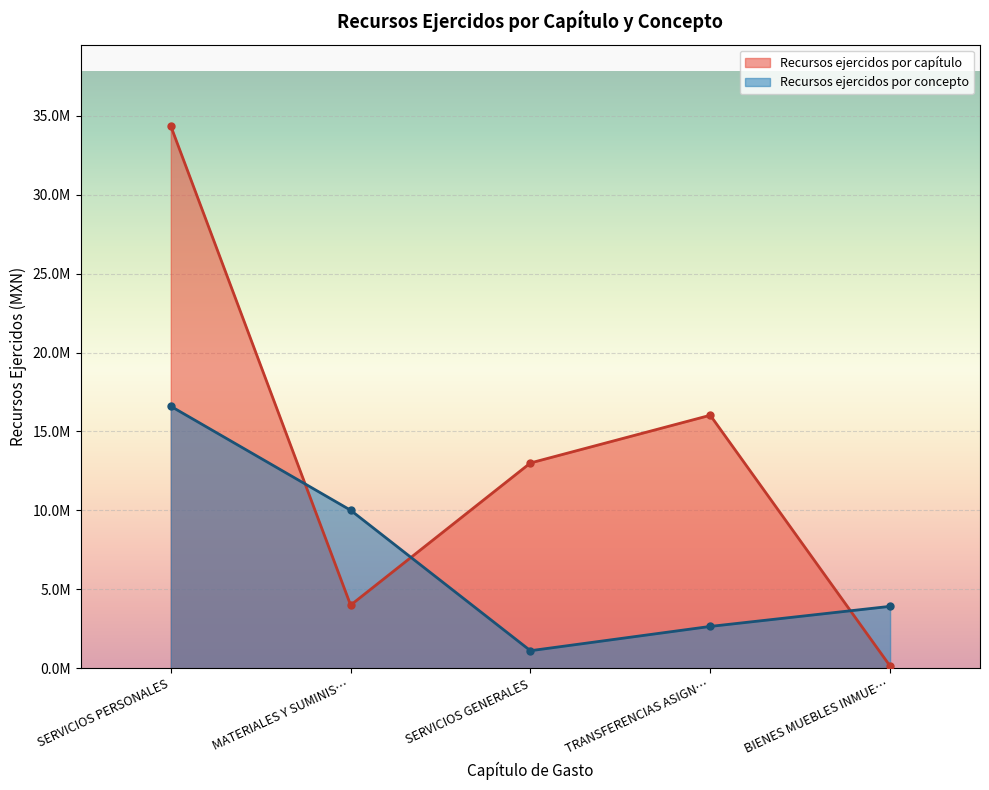

After their last crossing, which series has the higher values: Recursos ejercidos por capítulo or Recursos ejercidos por concepto?

Recursos ejercidos por concepto